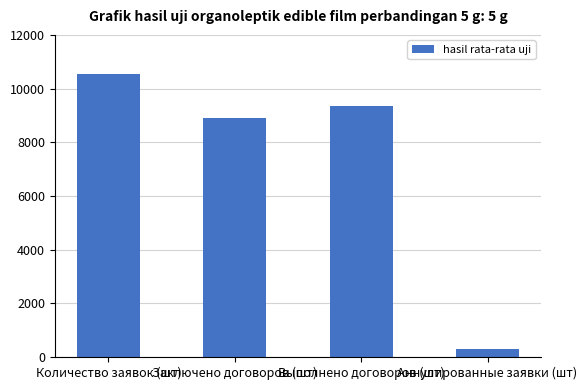

What is the average value?

7267